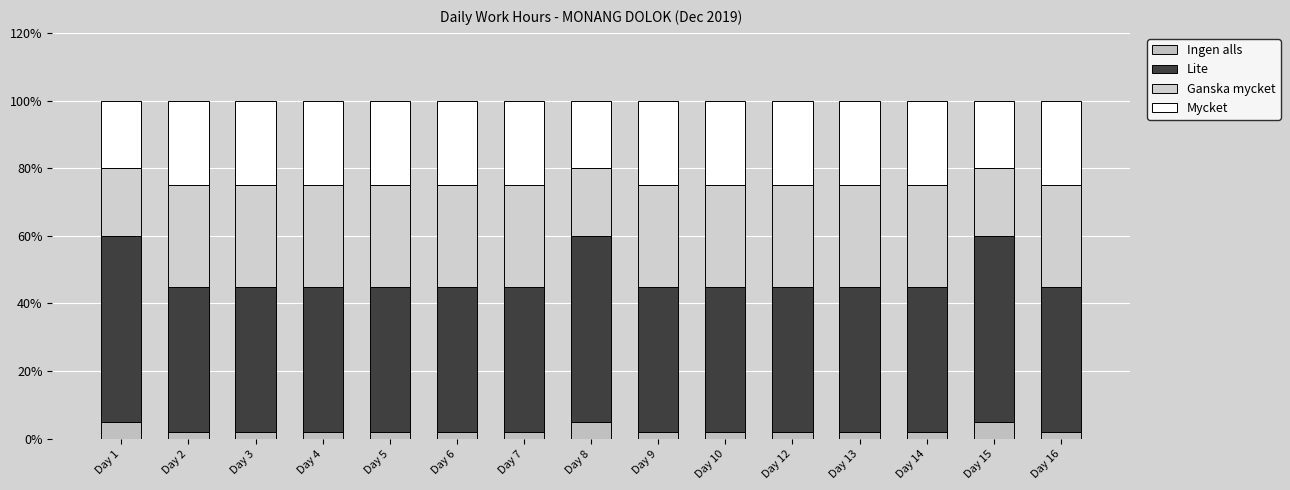

What are all the series names shown in the legend?

Ingen alls, Lite, Ganska mycket, Mycket